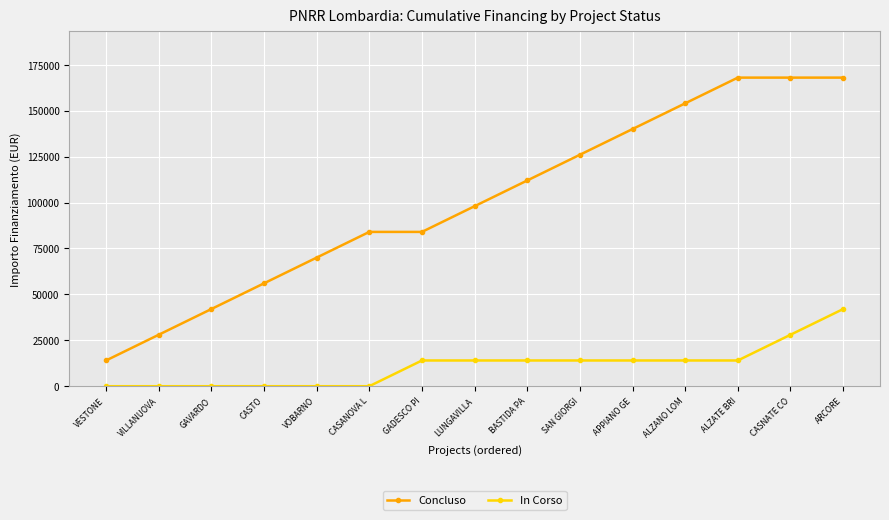

Which series has the widest spread of values?

Concluso